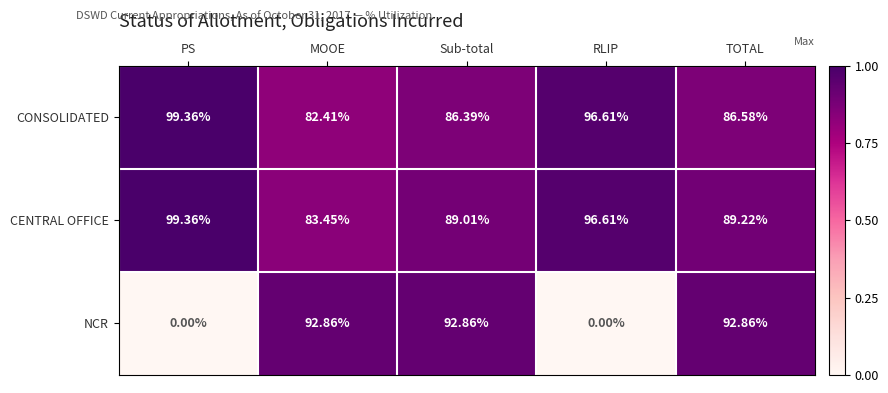

Between RLIP and TOTAL, which series saw the biggest shift?

NCR